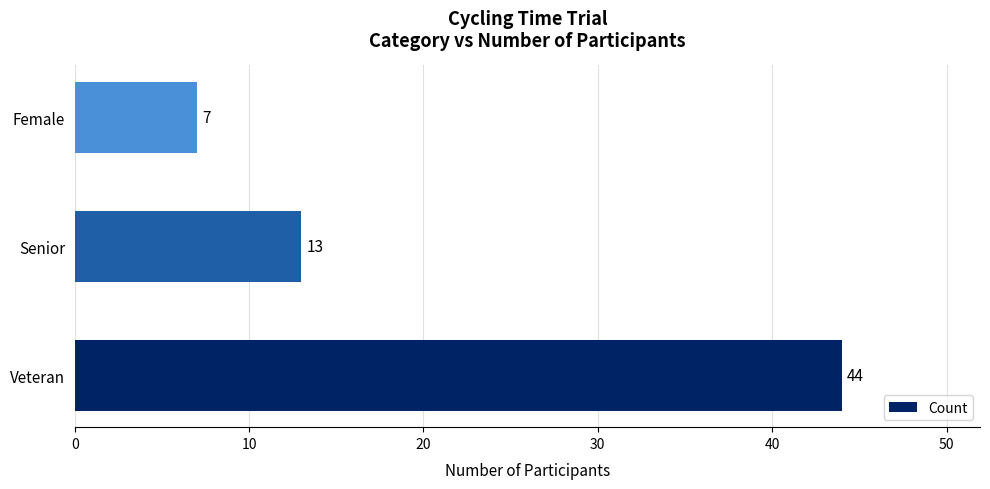

How many values are between 7 and 44?

3